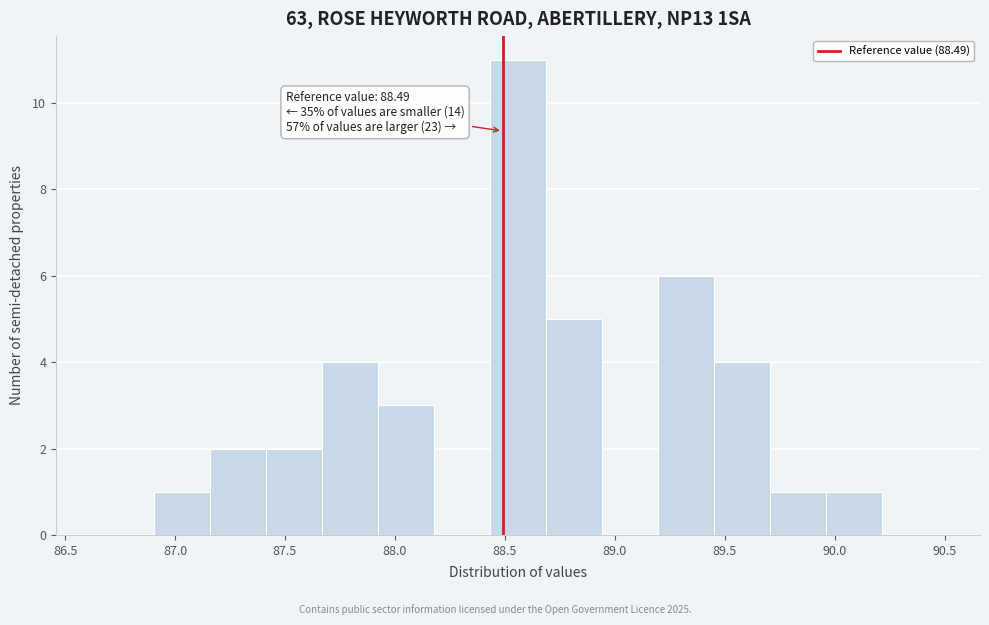

Which range on the x-axis has the tallest bar?

88.45 to 88.70